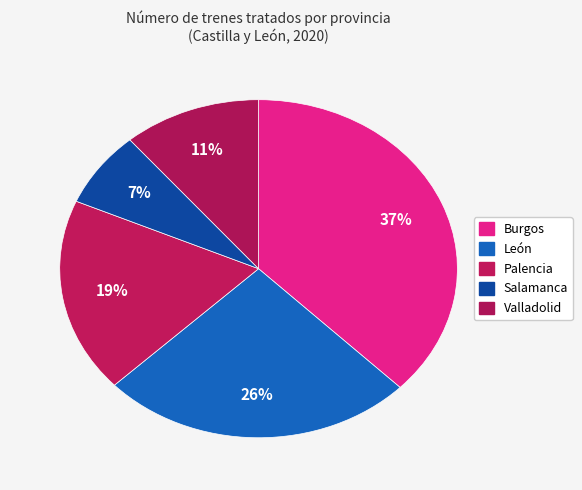

Does any single category account for the majority?

No